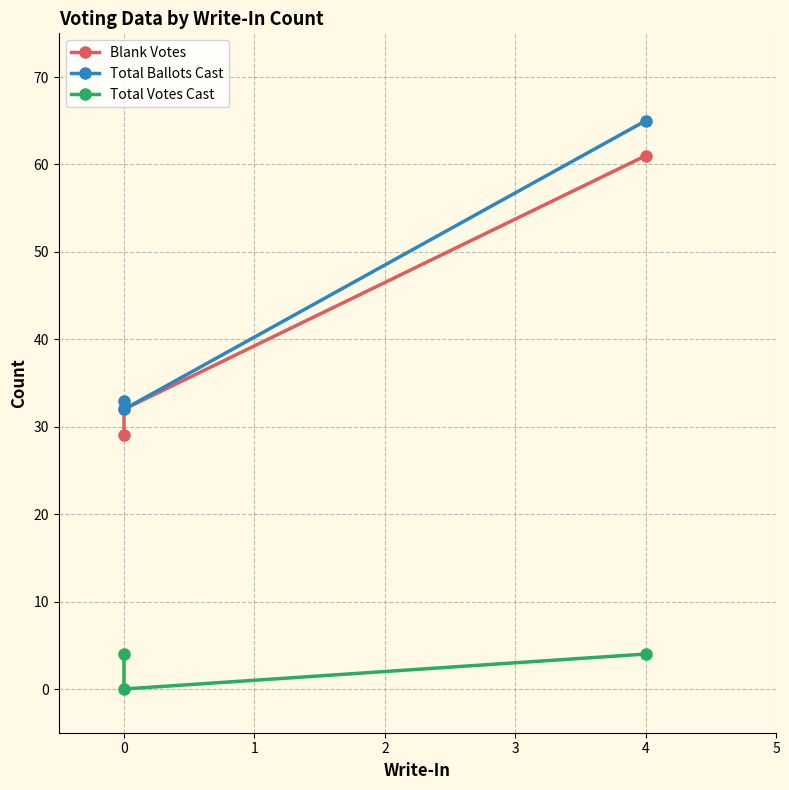

Is the value of Total Ballots Cast at 0 greater than the value of Blank Votes at 4?

No